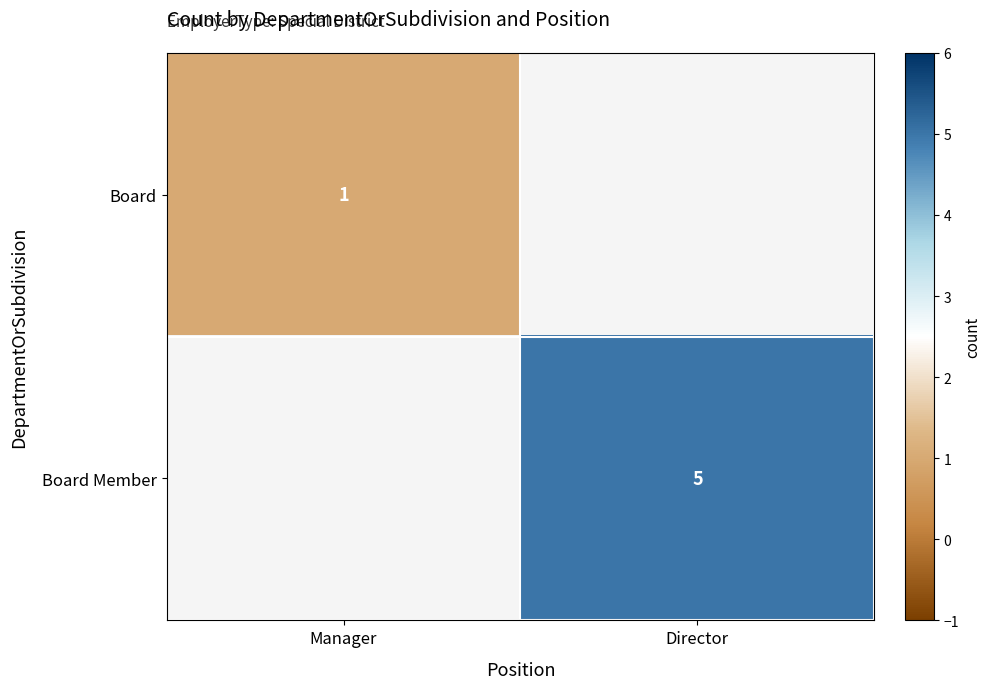

Is the value of Board at Manager greater than the value of Board Member at Director?

No